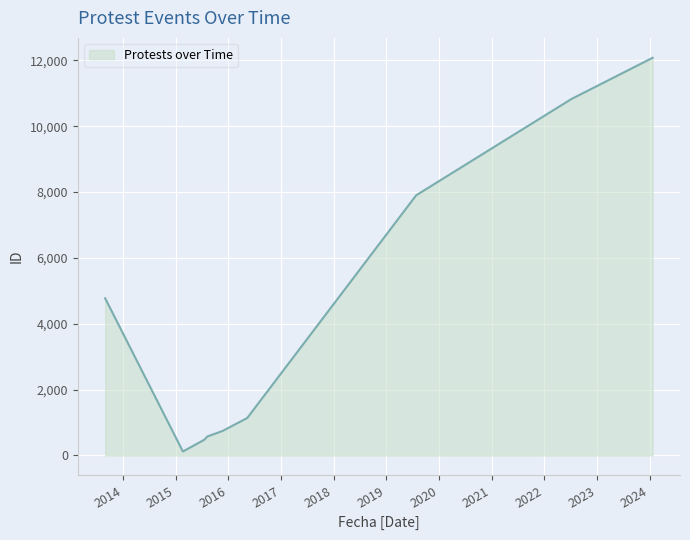

Which has a higher value, 2013-08-31 or 2016-05-12?

2013-08-31